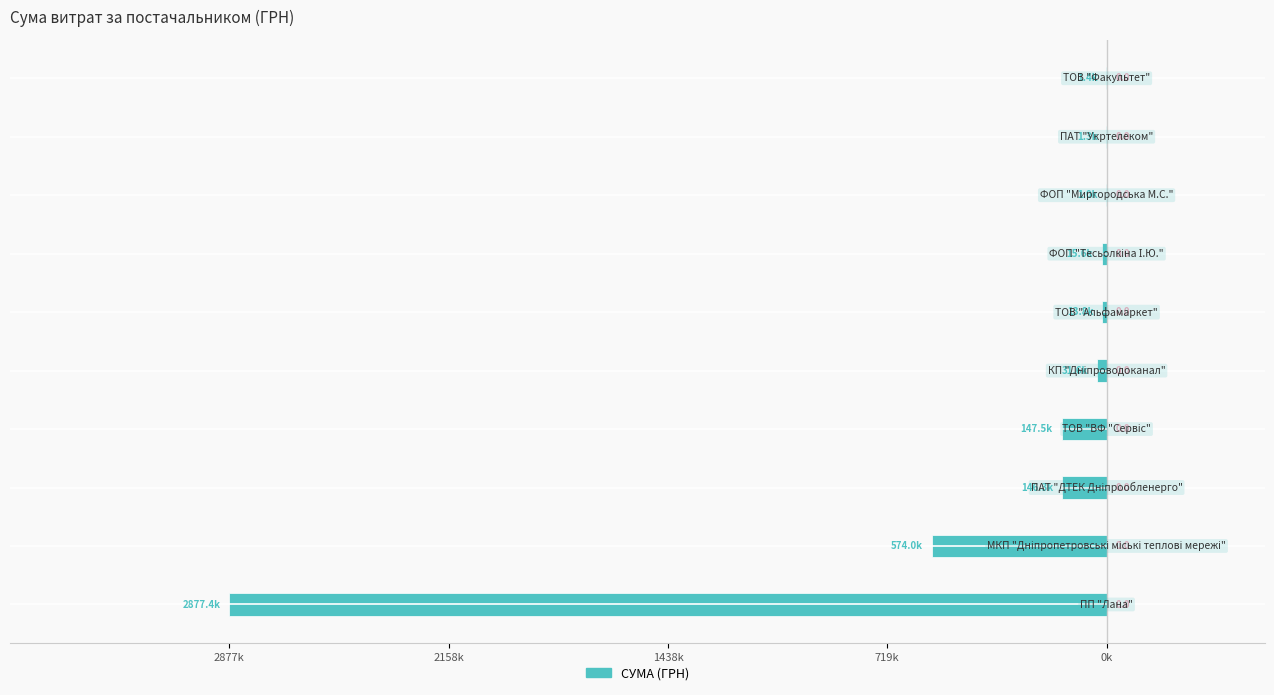

Are the bars horizontal?

Yes